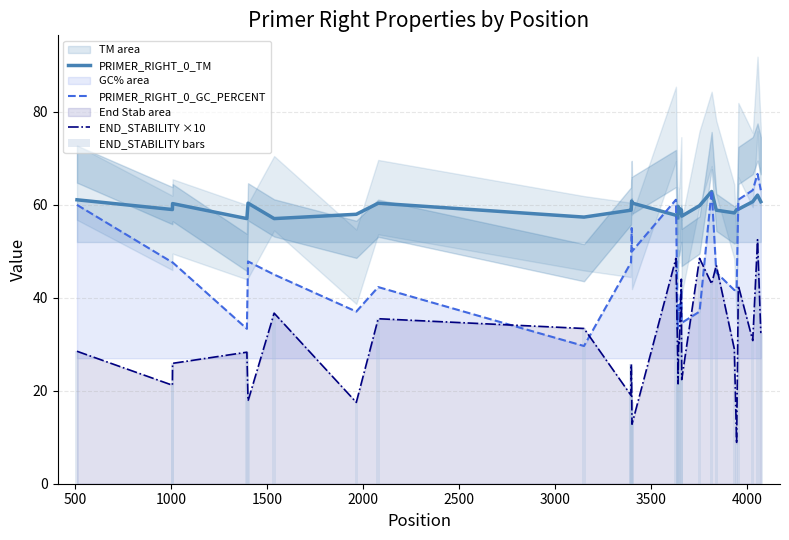

What is the highest value of the PRIMER_RIGHT_0_GC_PERCENT series?

66.7